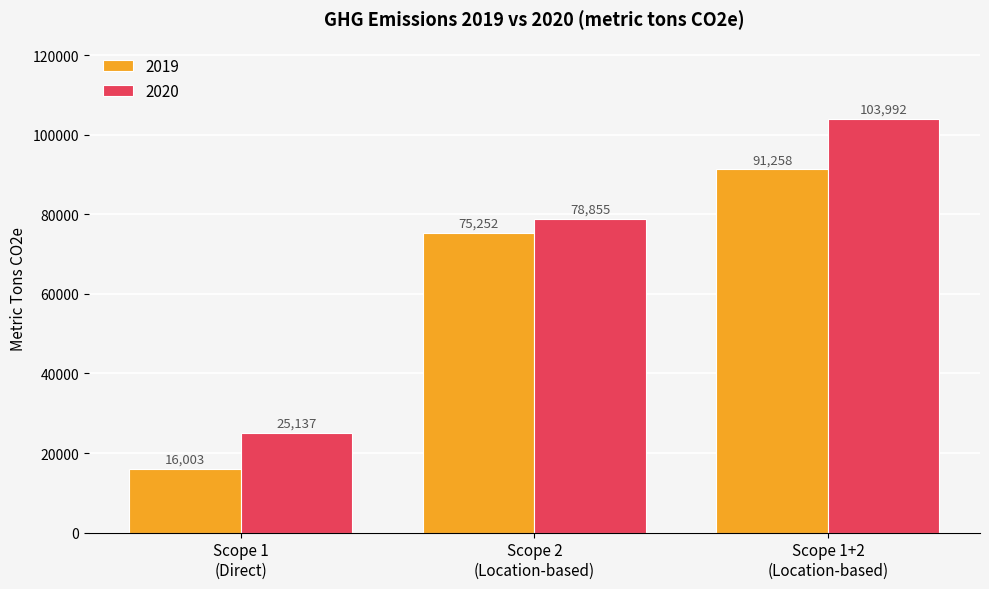

Rank the series by their average value, from lowest to highest.

2019, 2020